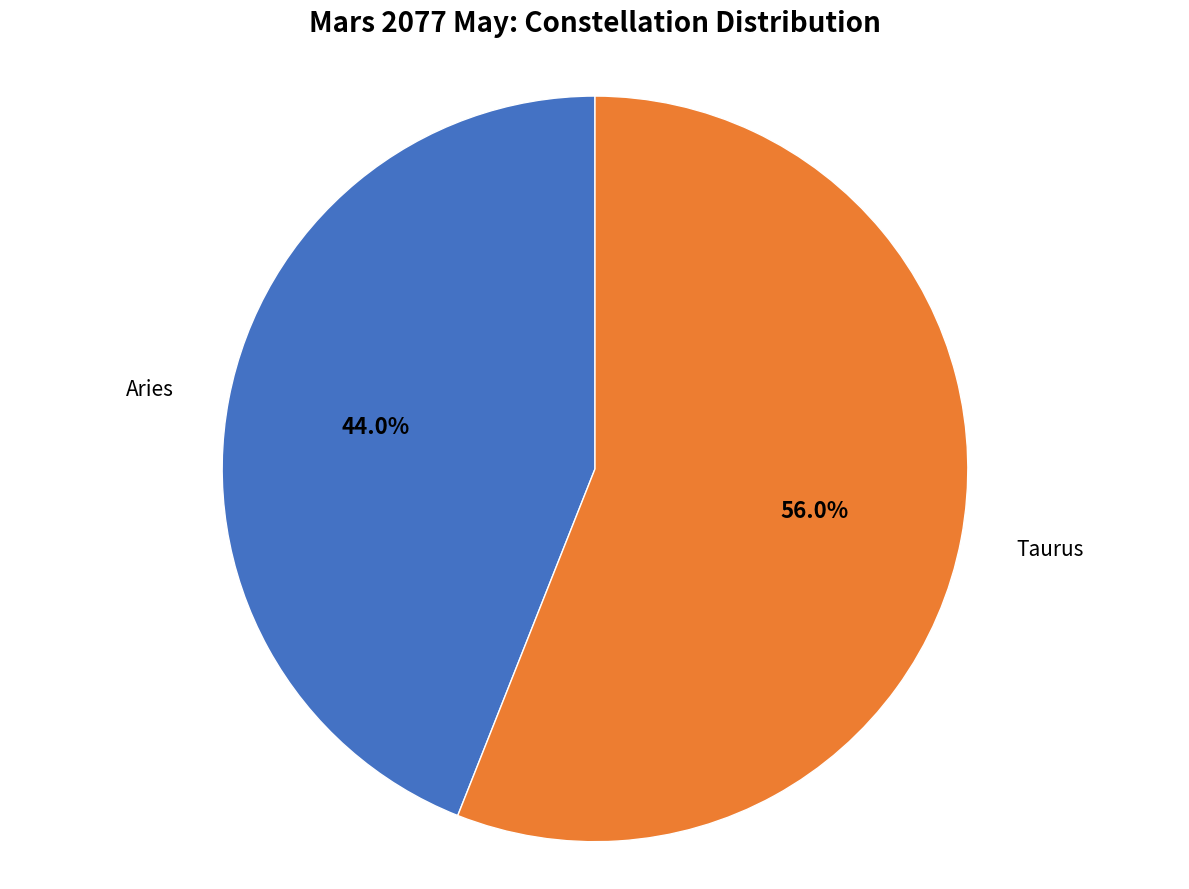

How many segments does this pie chart have?

2